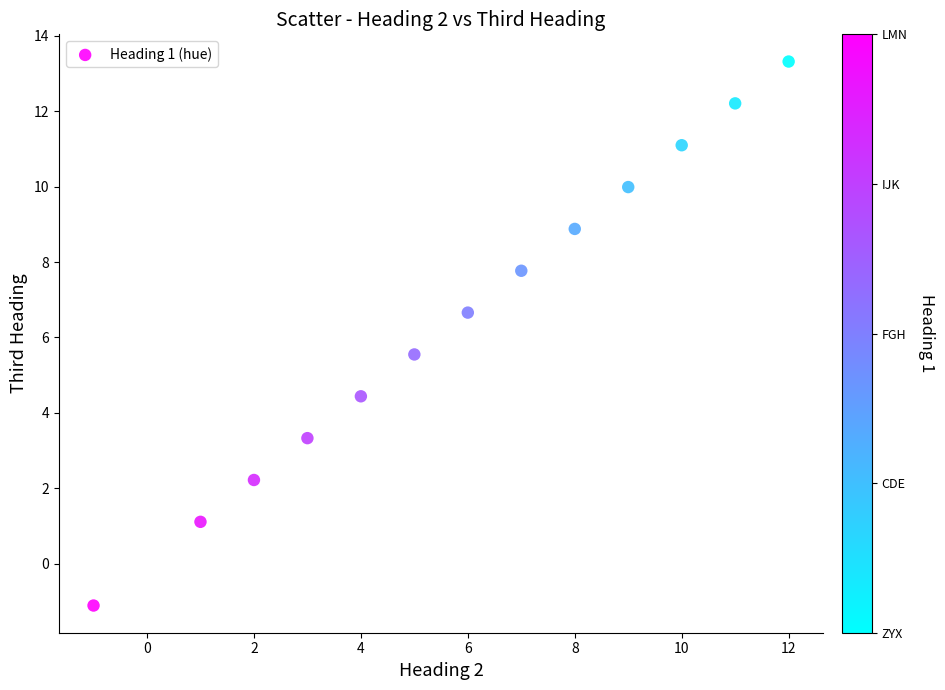

What is the range of X values (max minus min)?

13.0